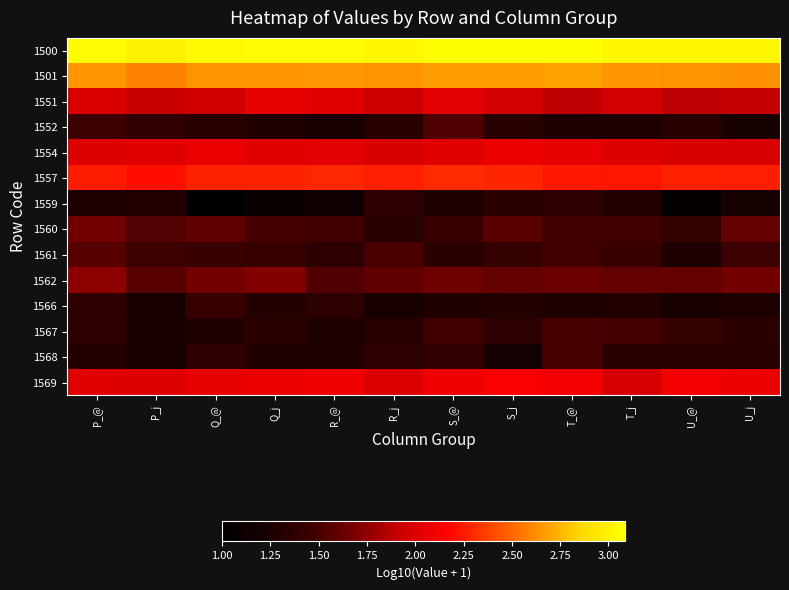

How many distinct data groups are displayed?

14